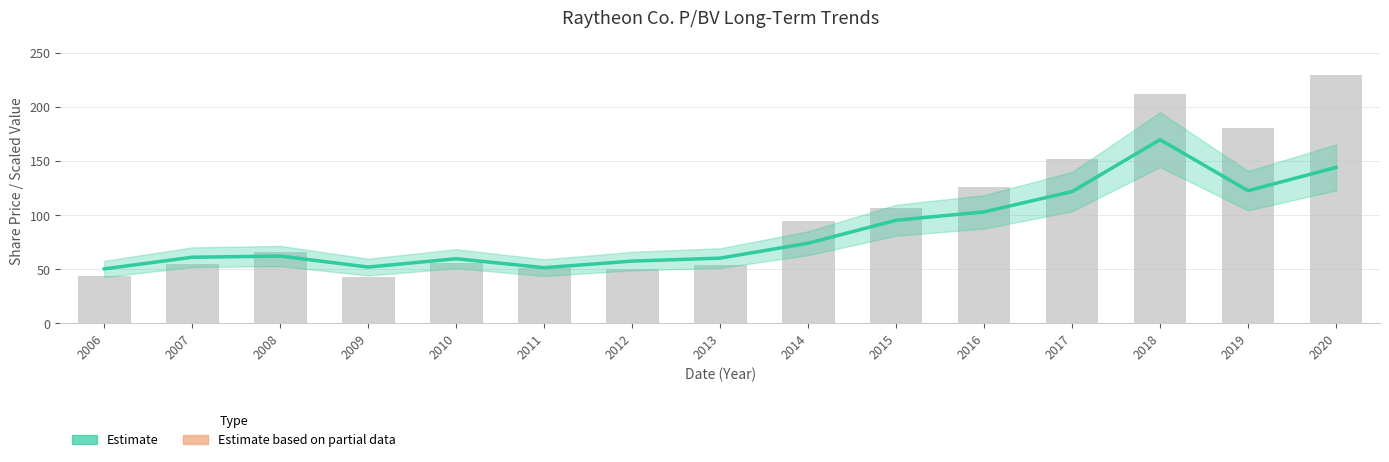

Where is P/BV nearest to the value 110?

2016